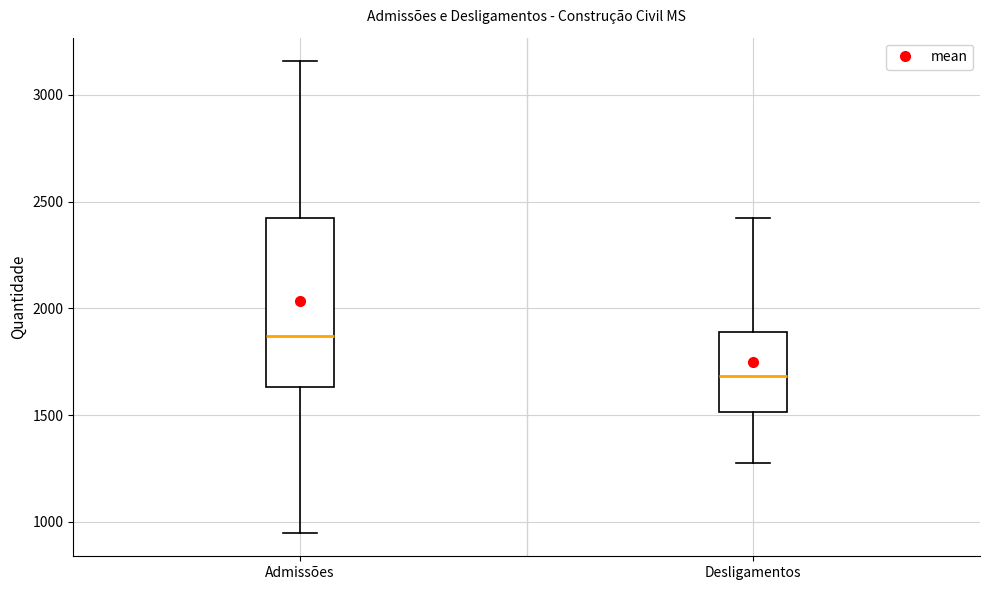

Which box is the tallest, from its lower edge to its upper edge?

Admissões